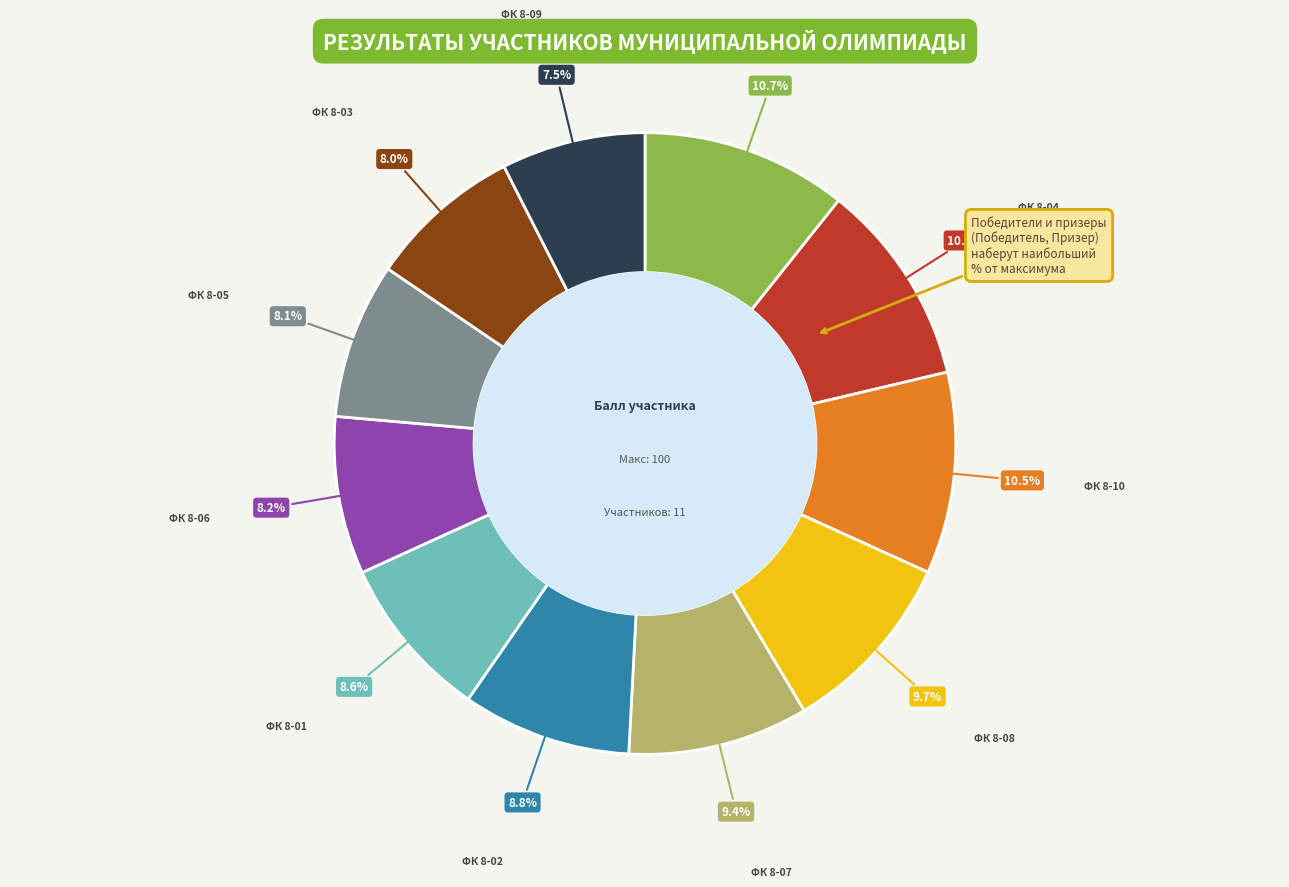

Is there any slice that represents more than half of the pie?

No